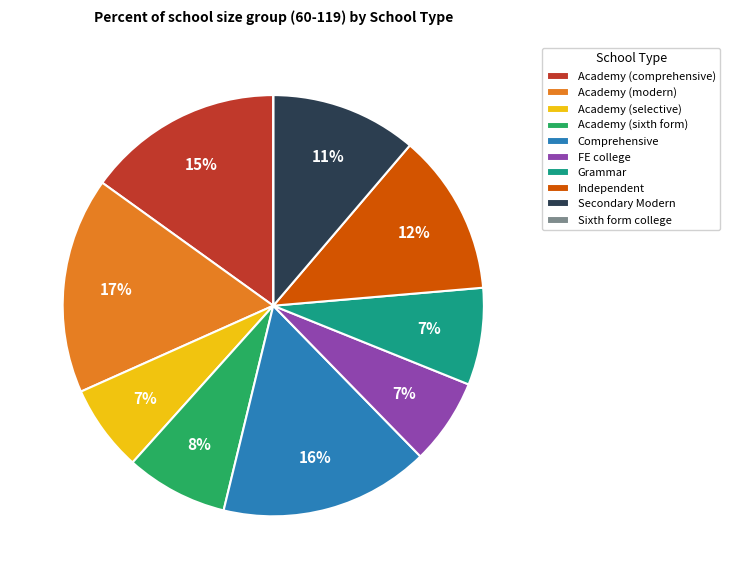

Does Independent account for over 50% of the chart?

No